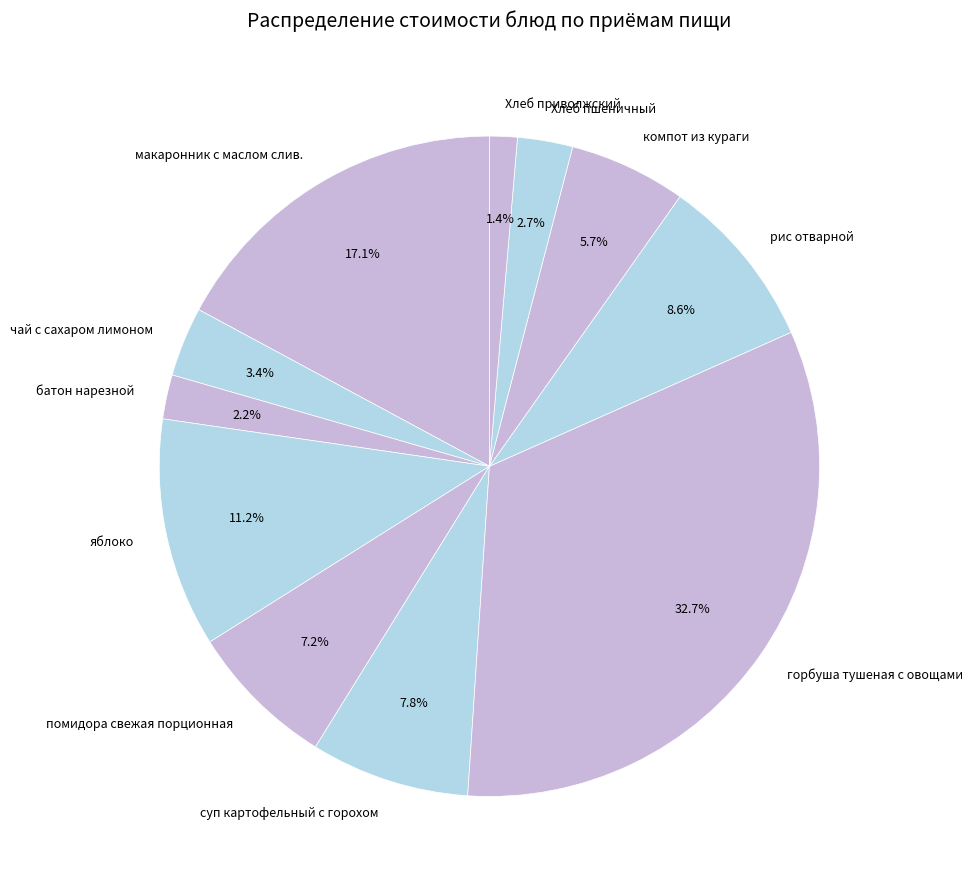

Is it true that горбуша тушеная с овощами is 33% of the pie?

True